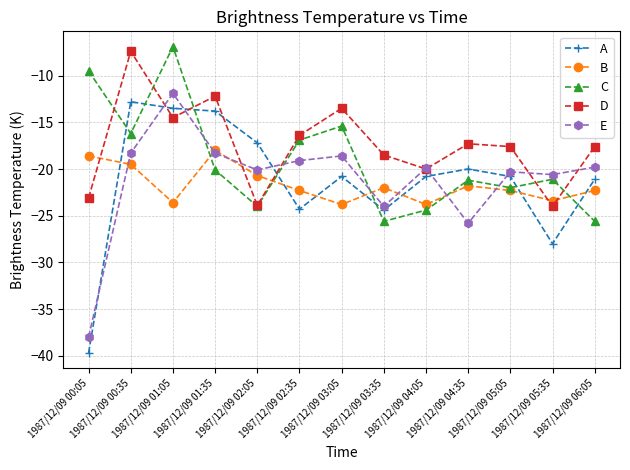

The value of B at 1987/12/09 02:05 is -5.6. True or false?

False